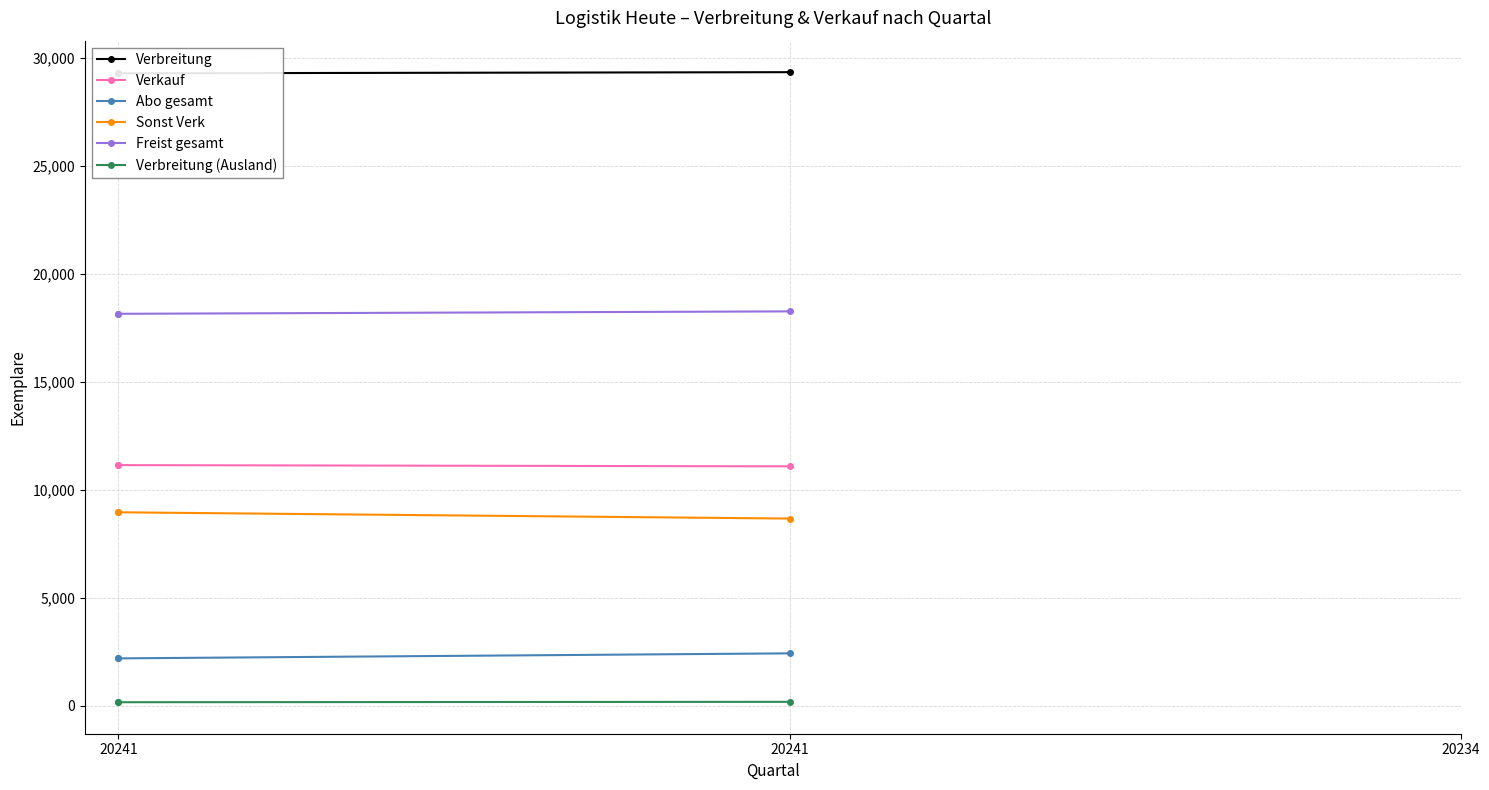

What is the spread (max minus min) of values at 20241?

29148